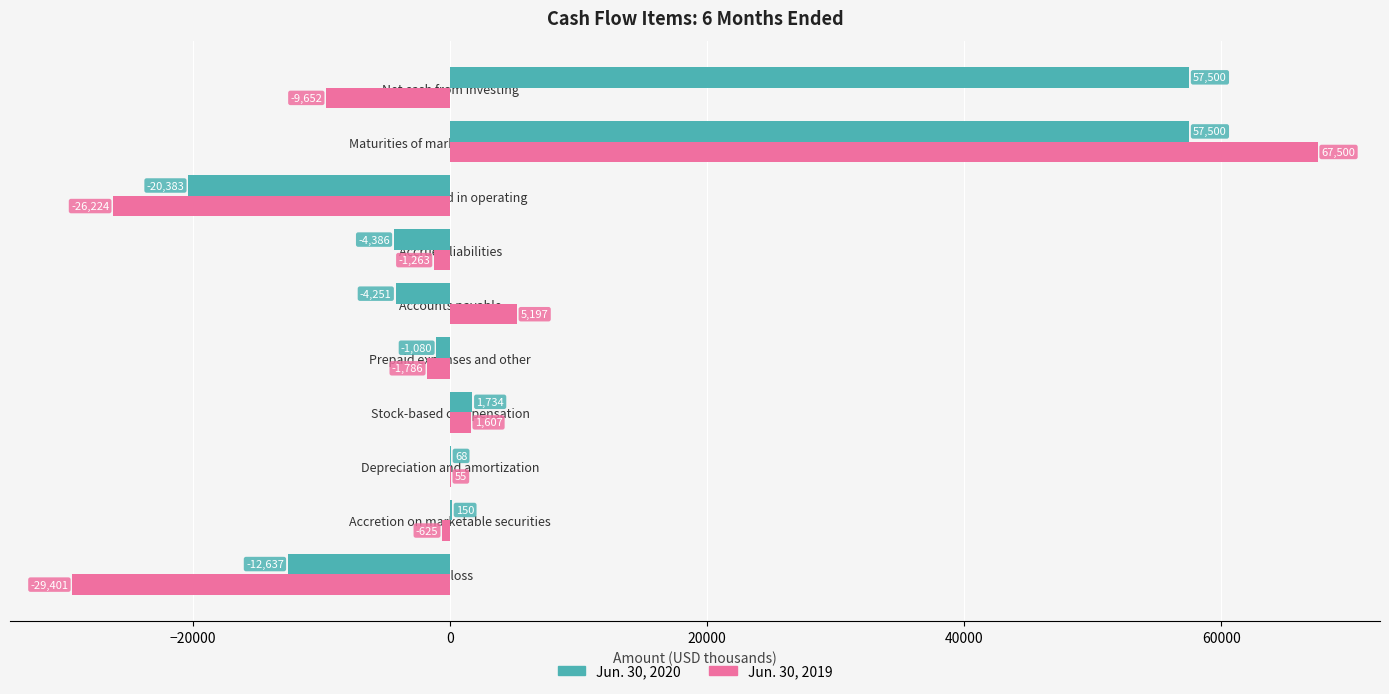

What is the sum of the Jun. 30, 2020 values at Prepaid expenses and other and Depreciation and amortization?

-1012